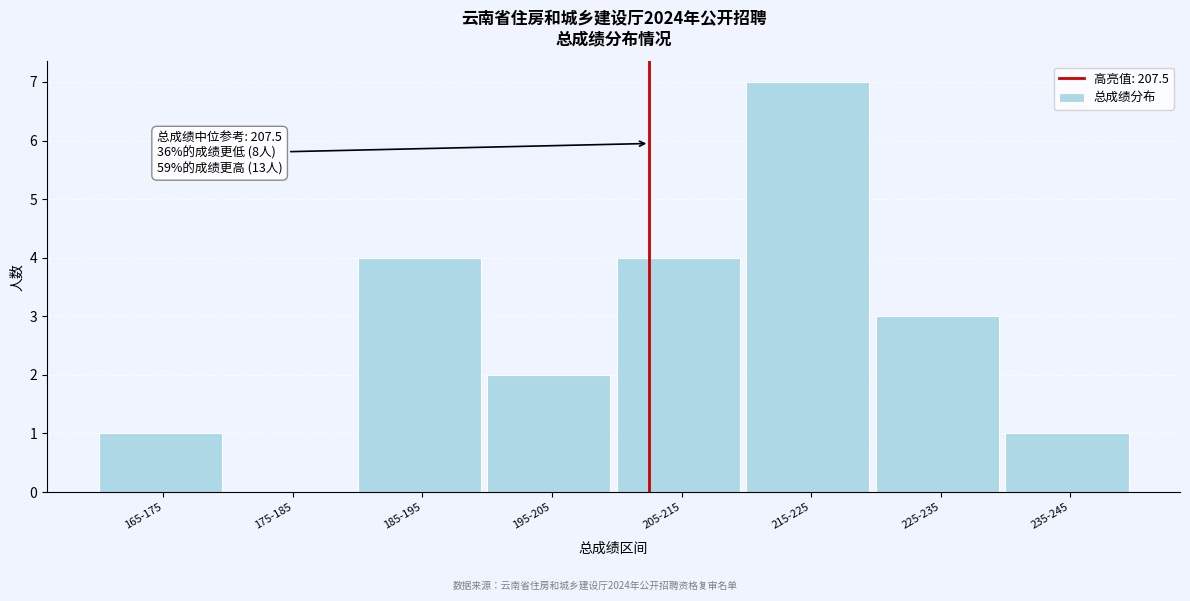

Reading left to right, transcribe all the data shown in this chart.

165-175=1	175-185=0	185-195=4	195-205=2	205-215=4	215-225=7	225-235=3	235-245=1